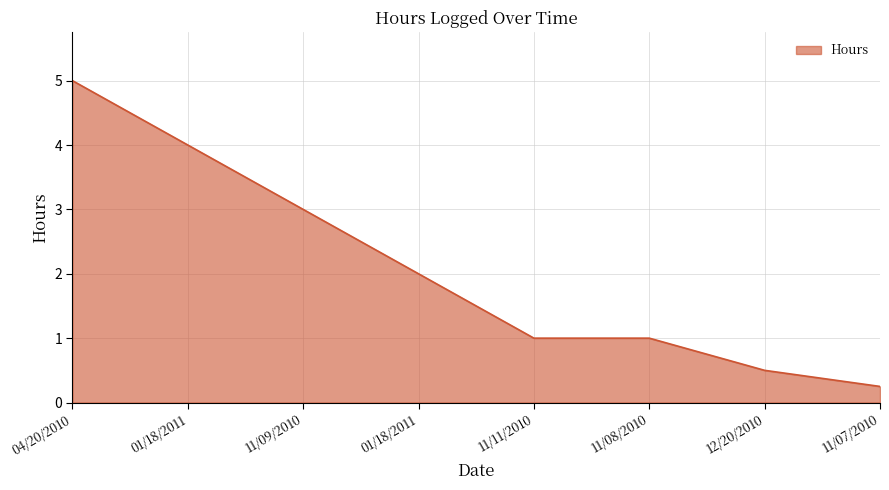

Reading left to right, what are all the values shown in this chart?

5.0	4.0	3.0	2.0	1.0	1.0	0.5	0.2